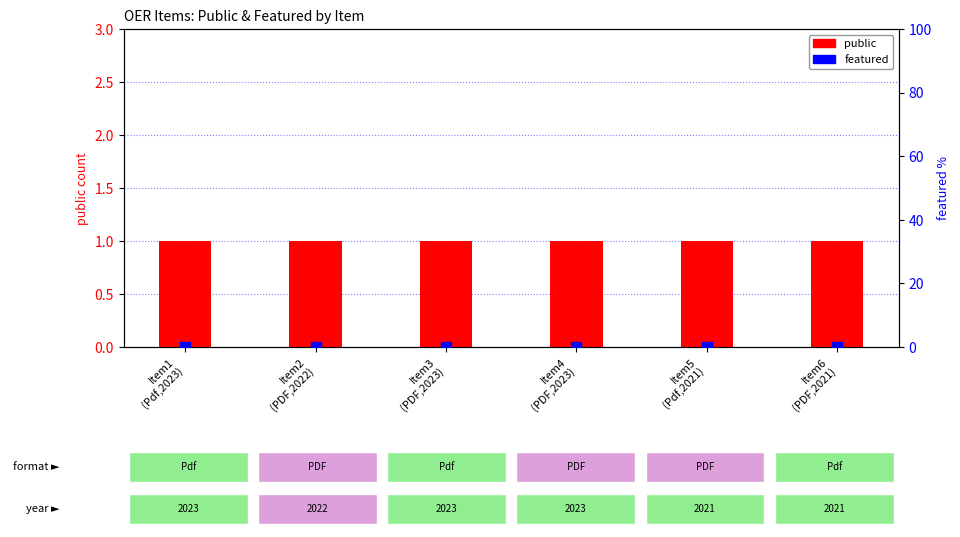

What are all the series names shown in the legend?

public, featured